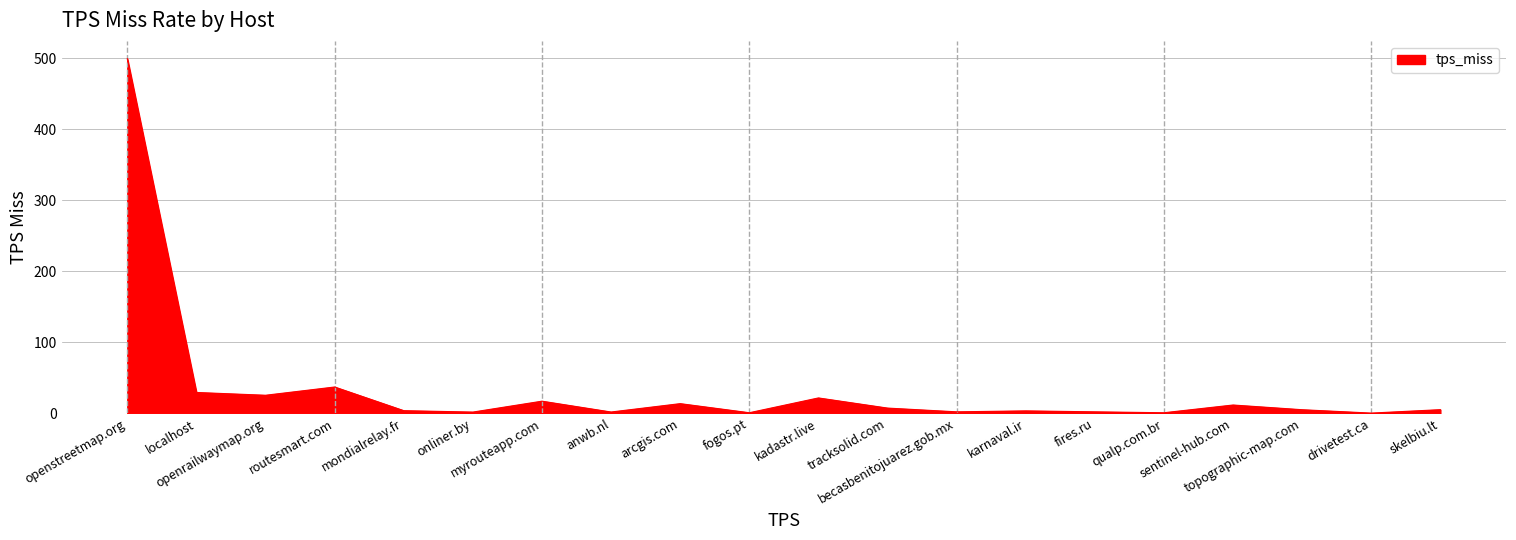

What is the maximum value shown in the chart?

499.8